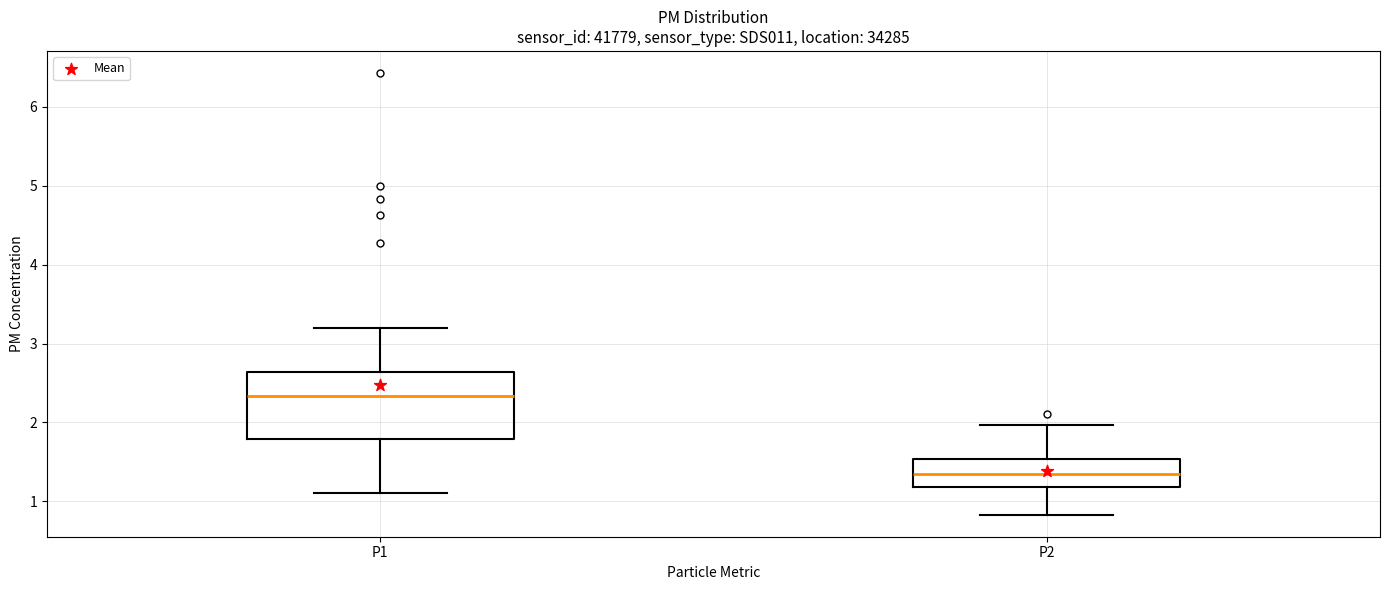

Reading left to right, transcribe this box plot: for each box, give where its median line is, the range the box spans, and where its two whiskers end, as read against the y-axis. The values are not printed on the chart, so give them approximately, as read against the axis.

P1: median 2.3, box 1.8 to 2.6, whiskers 1.1 to 3.2
P2: median 1.4, box 1.2 to 1.5, whiskers 0.8 to 2.0